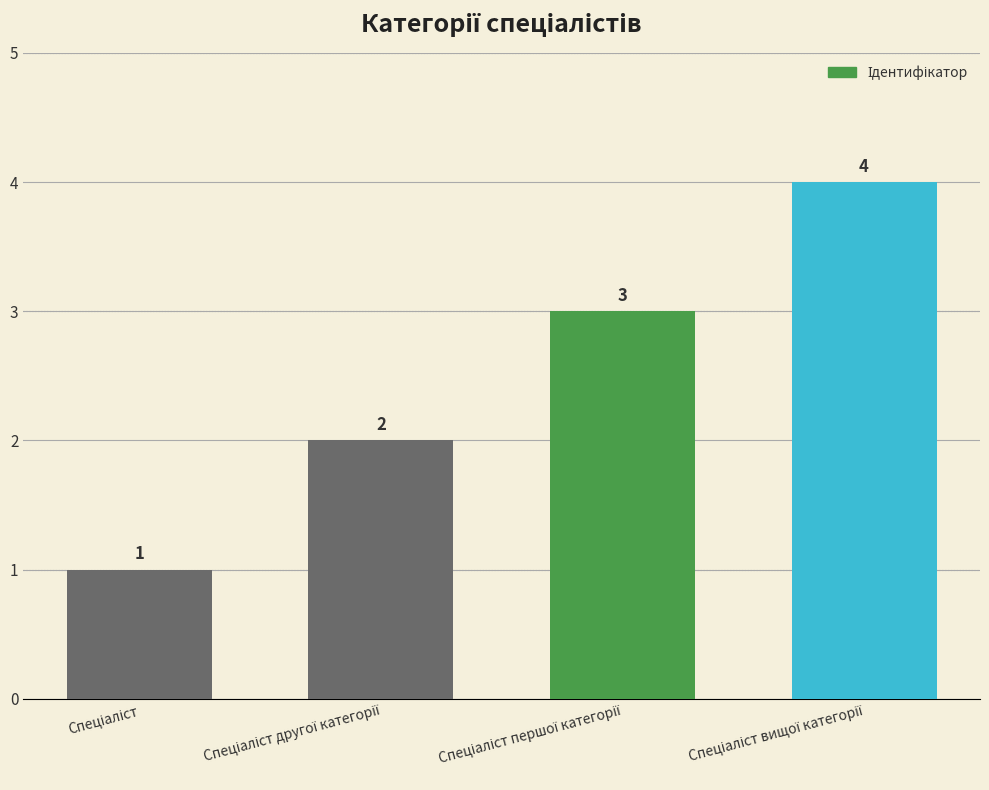

What is the value of the 2nd bar from the left?

2